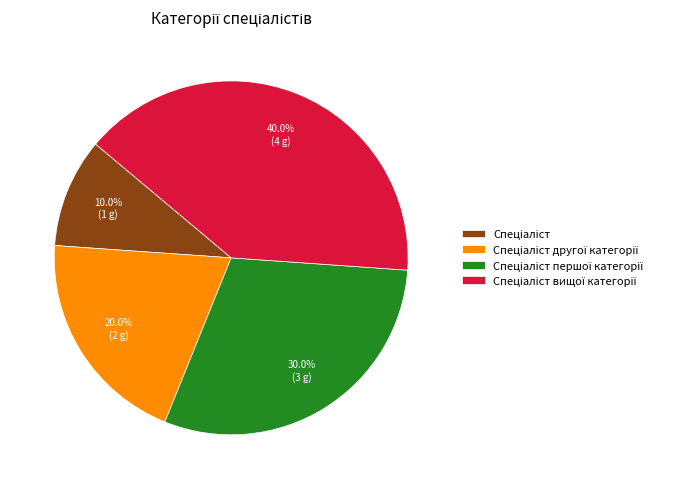

Is there a majority slice in this chart?

No